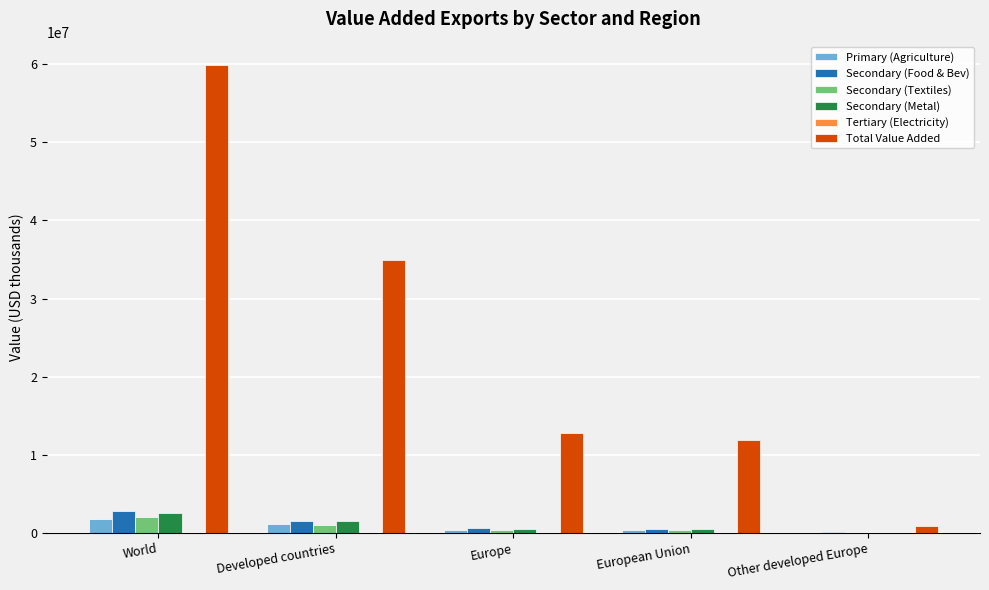

At which label is Total Value Added closest to 30421781?

Developed countries